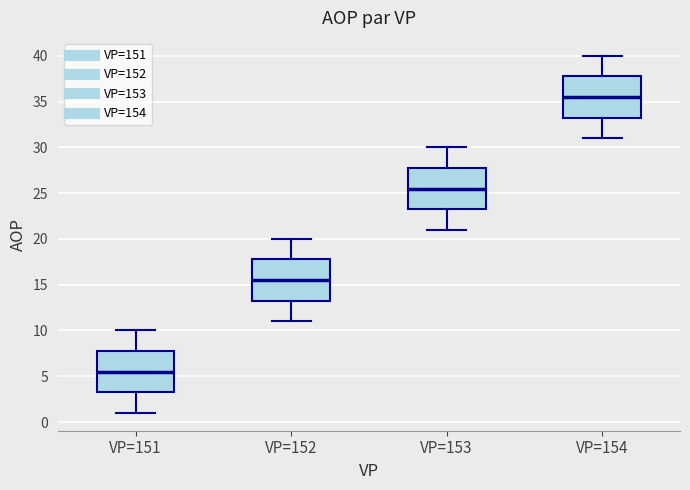

Reading left to right, transcribe this box plot: for each box, give where its median line is, the range the box spans, and where its two whiskers end, as read against the y-axis. The values are not printed on the chart, so give them approximately, as read against the axis.

VP=151: median 5.5, box 3.5 to 8.0, whiskers 1.0 to 10.0
VP=152: median 15.5, box 13.5 to 18.0, whiskers 11.0 to 20.0
VP=153: median 25.5, box 23.5 to 28.0, whiskers 21.0 to 30.0
VP=154: median 35.5, box 33.5 to 38.0, whiskers 31.0 to 40.0